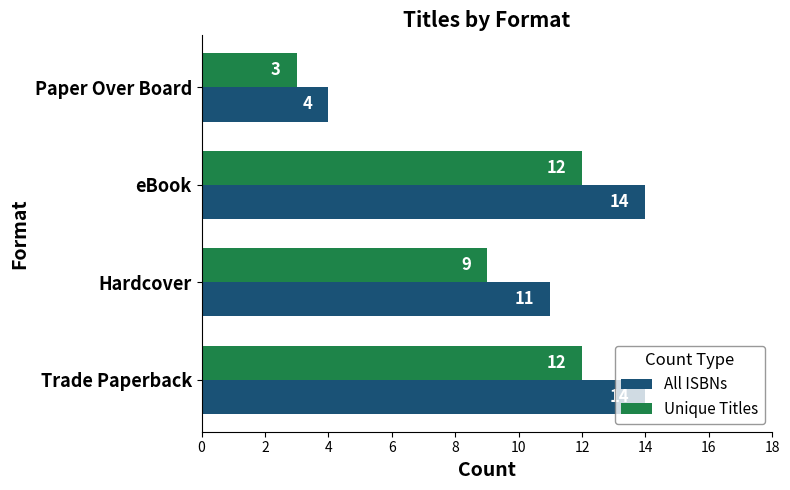

Which series has the largest range (max minus min)?

All ISBNs